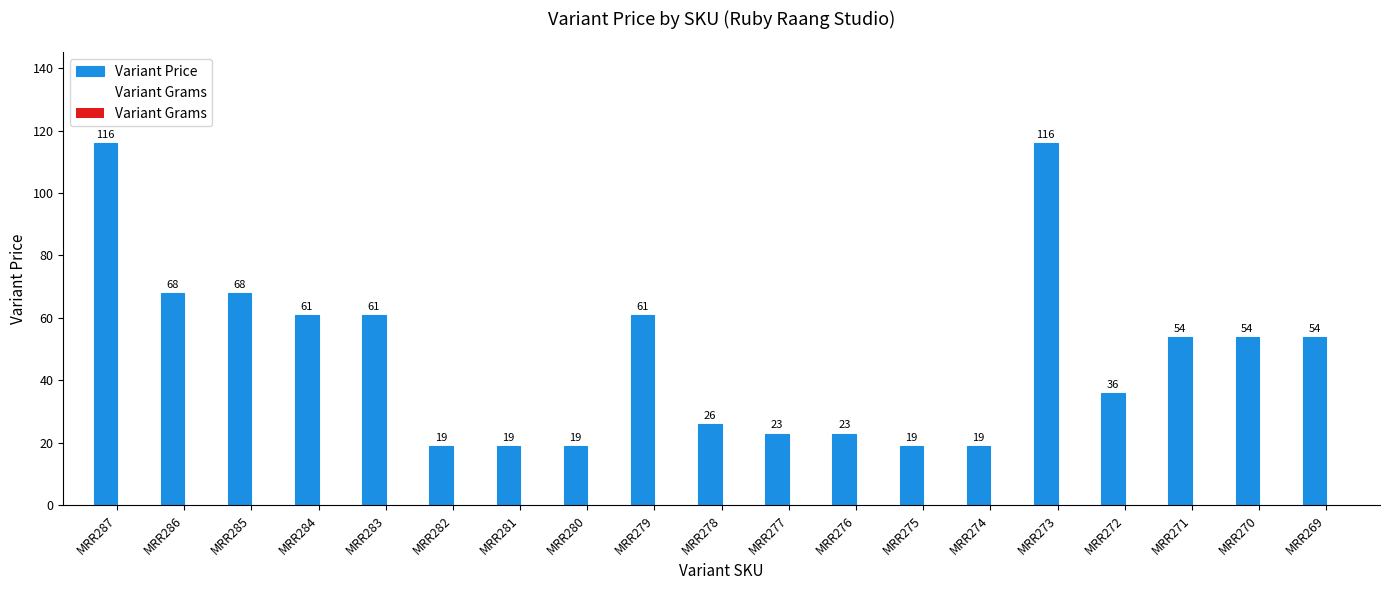

Are the bars horizontal?

No